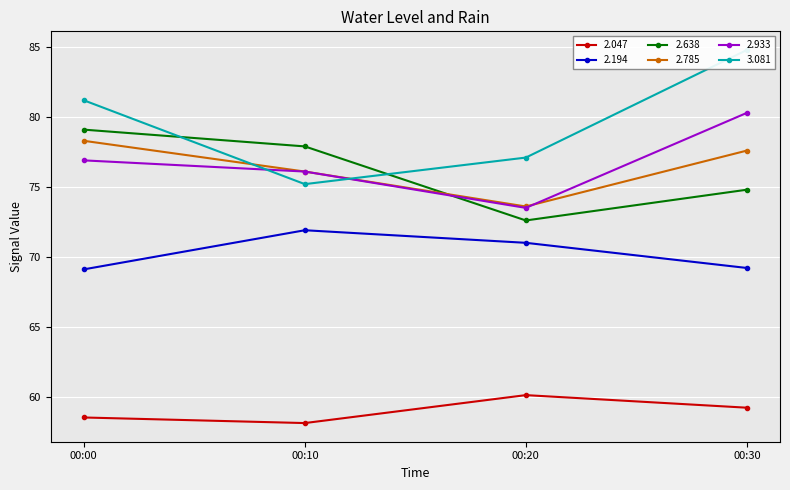

True or false: 2.047 has a value of 58.5 at 00:00.

True